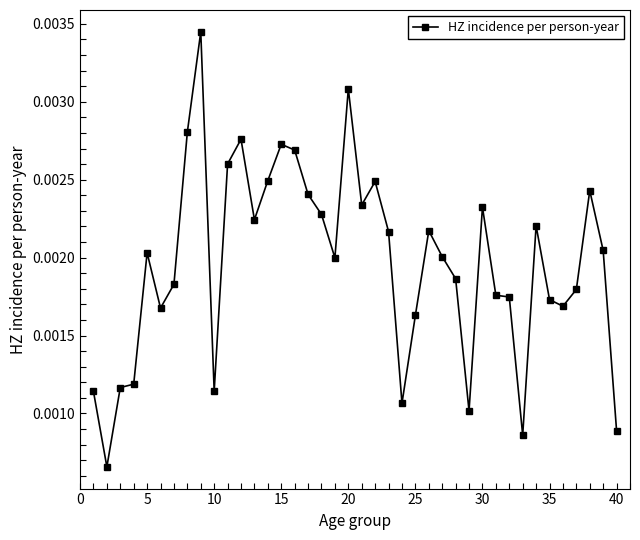

True or false: there are more than 0 points higher than both neighbors.

True